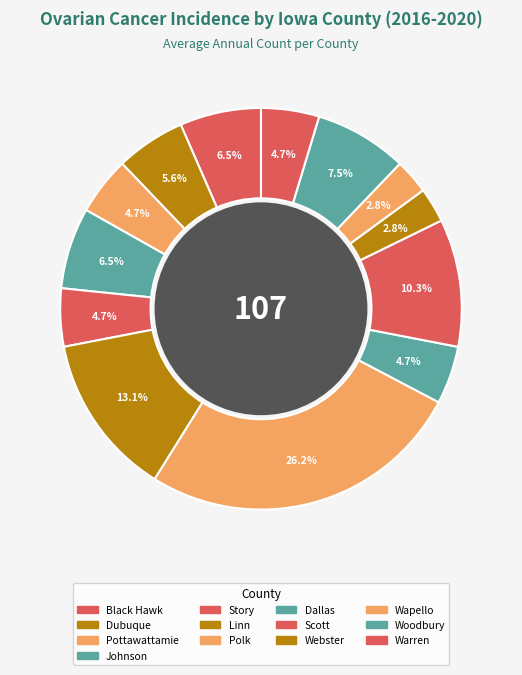

Count the number of slices in the pie.

13